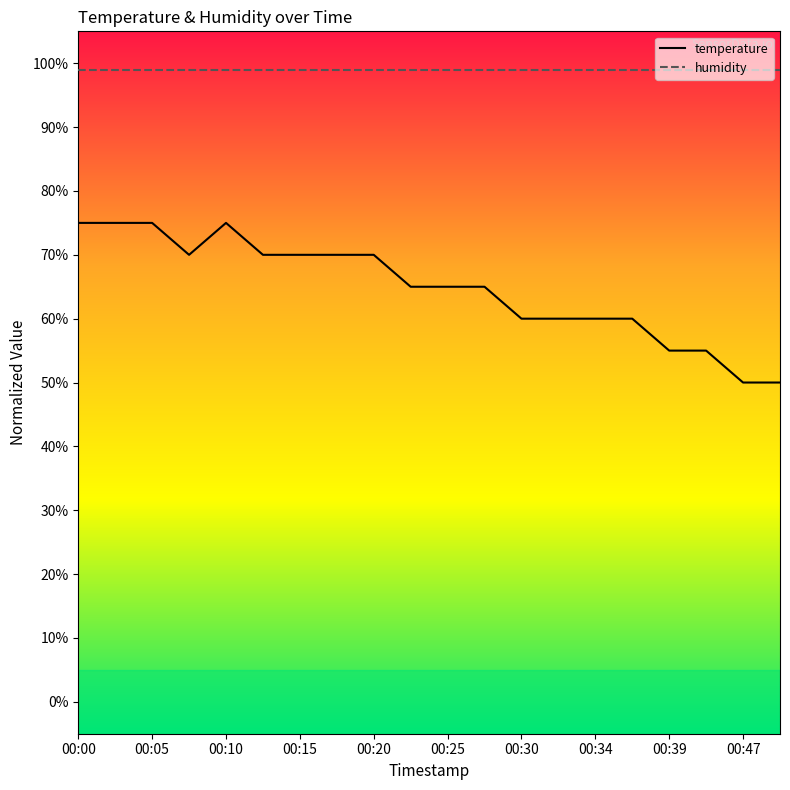

Rank the series by their average value, from highest to lowest.

humidity, temperature